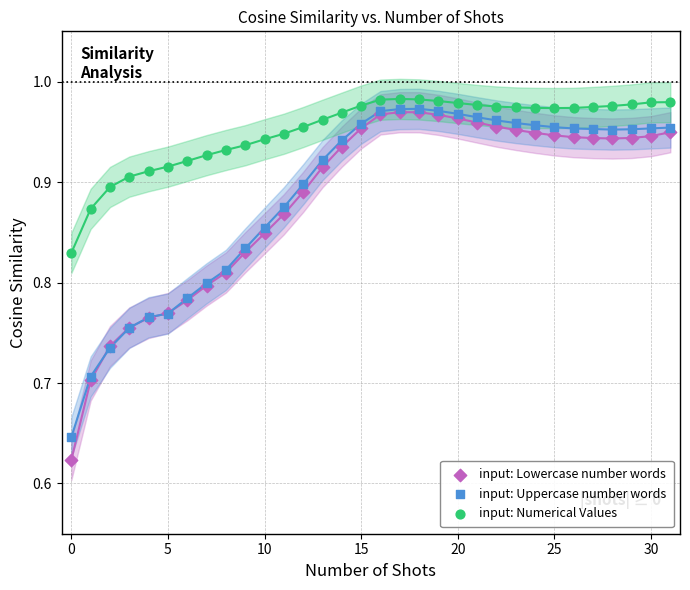

Which series reaches the minimum Y coordinate?

input: Lowercase number words